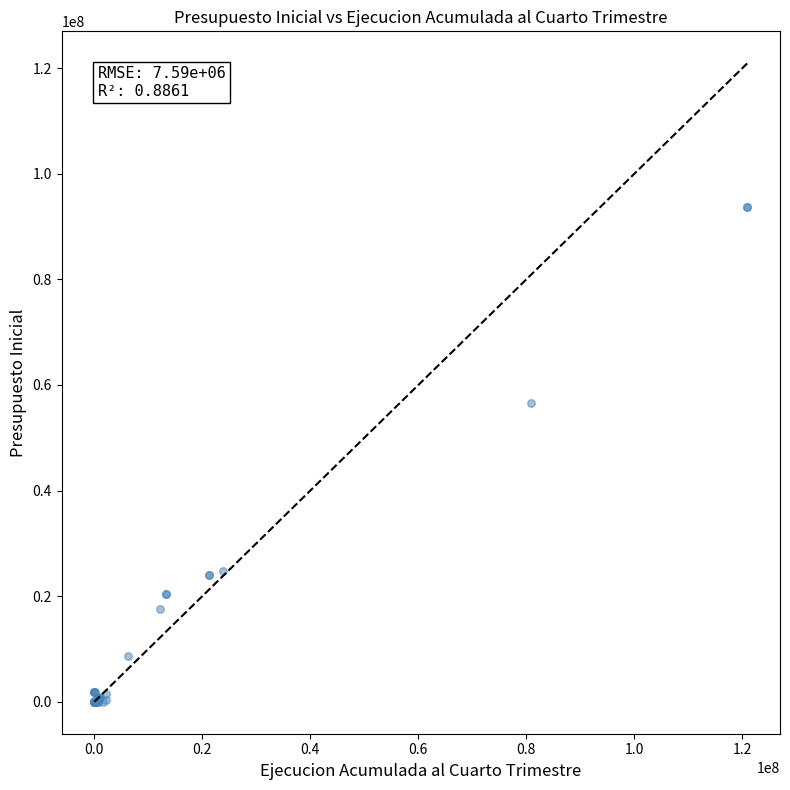

What Y value in the scatter plot is closest to 46850890?

56659077